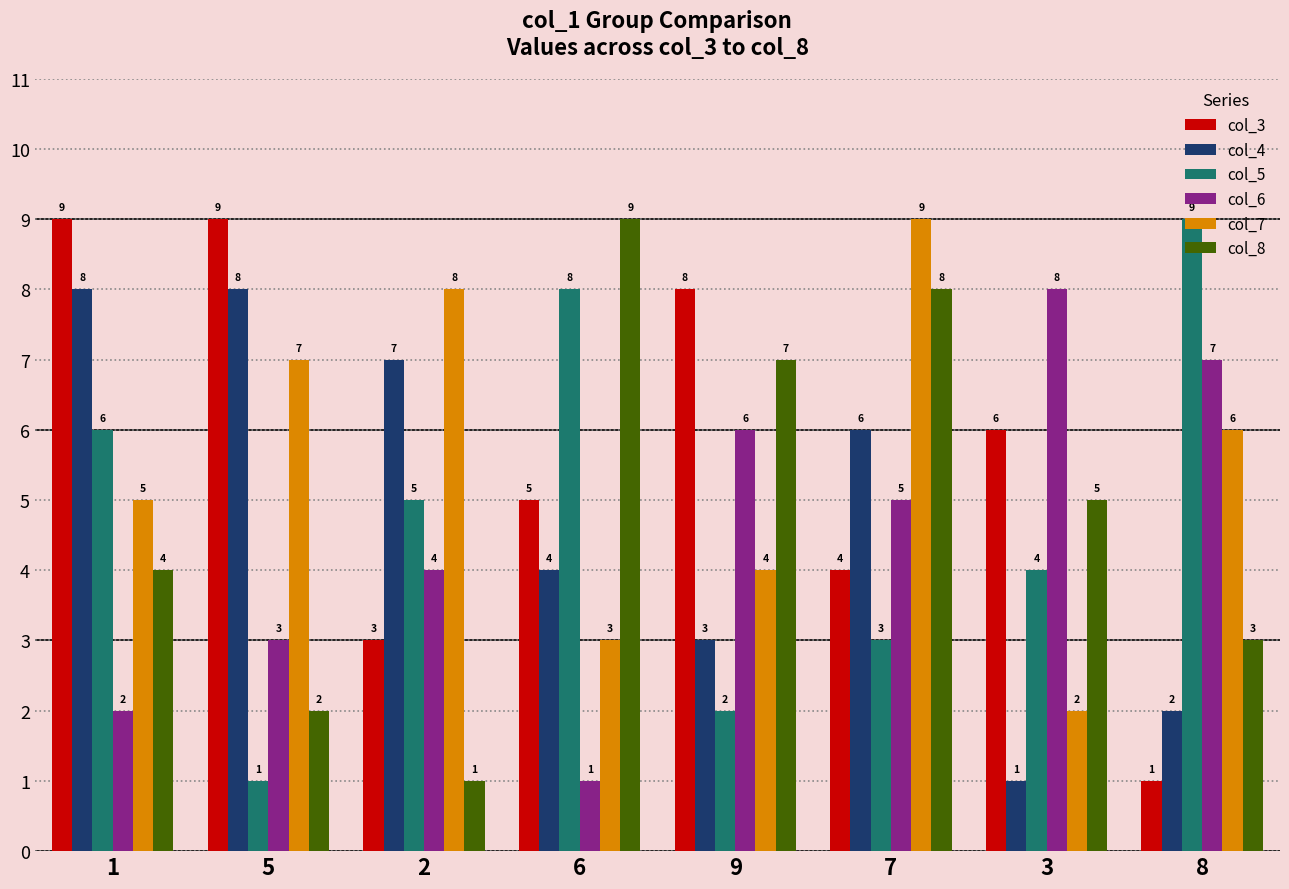

What is the difference between the second highest and minimum values in the col_6 series?

6